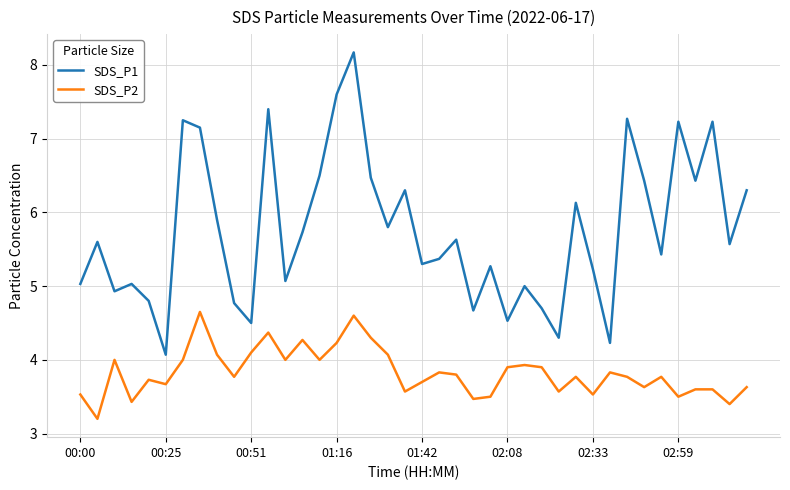

Rank the series by their average value, from lowest to highest.

SDS_P2, SDS_P1